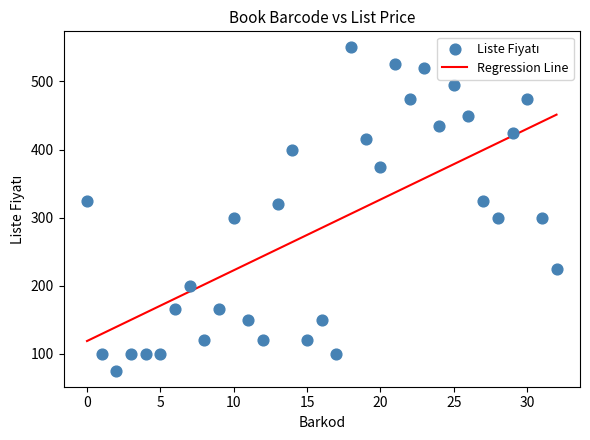

What is the range of Y values (max minus min)?

475